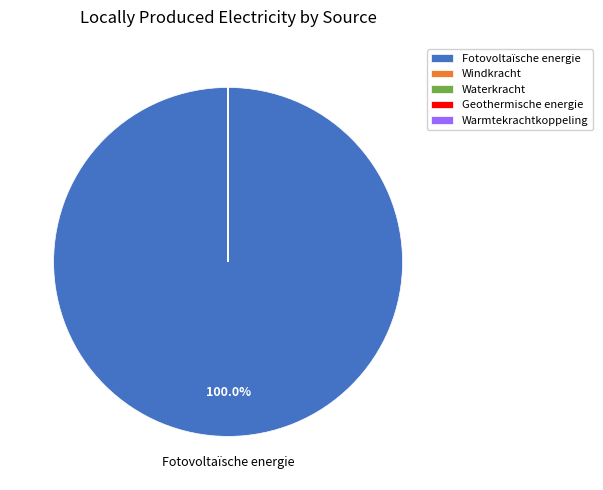

Is there any slice that represents more than half of the pie?

Yes